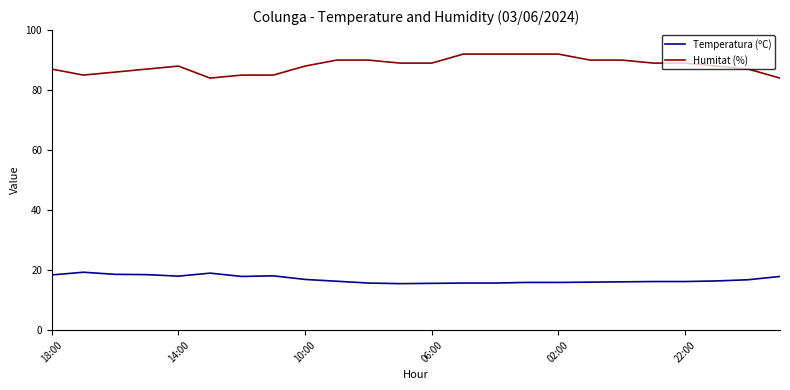

List the series in order of their peak value, lowest first.

Temperatura (ºC), Humitat (%)